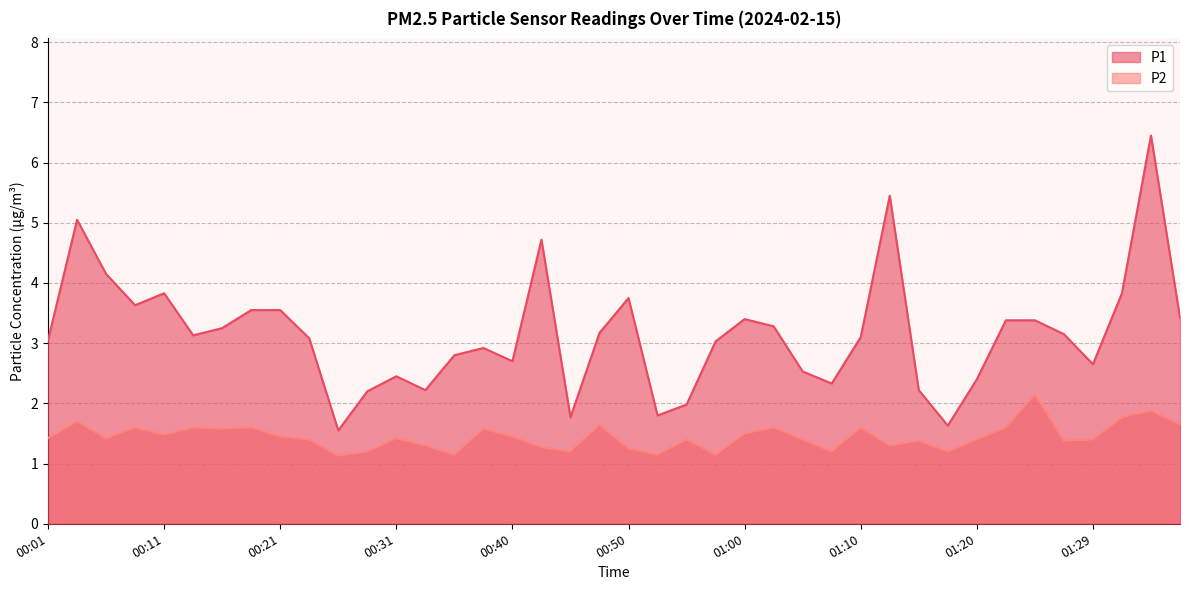

How many values in the P1 series are below 3?

16